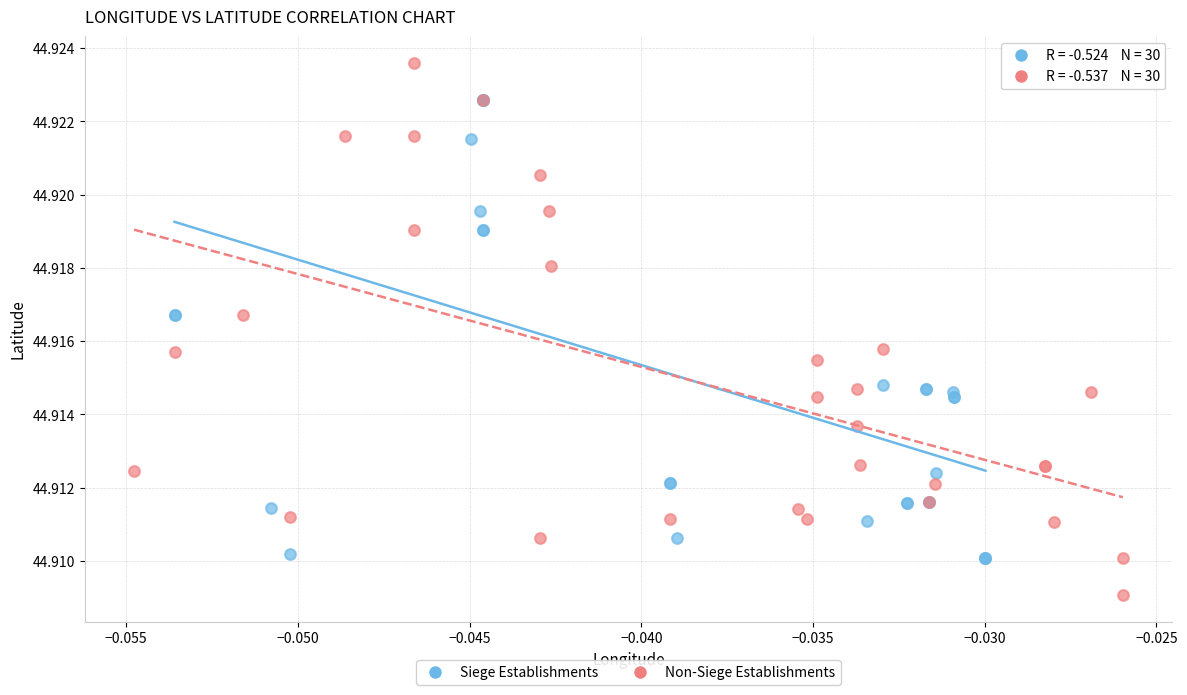

Which series has the widest spread of Y values?

Non-Siege Establishments